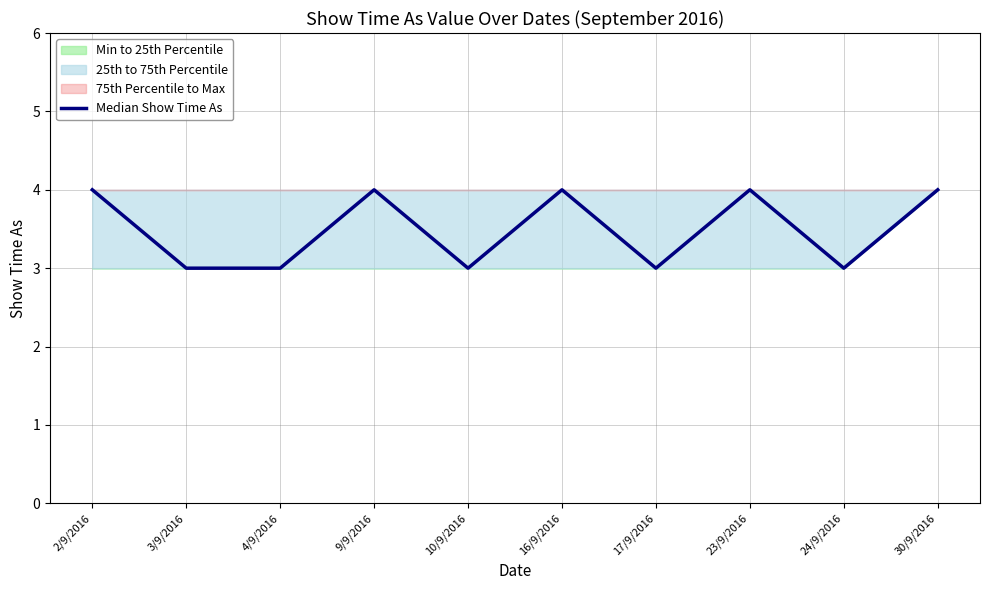

Between 30/9/2016 and 16/9/2016, which is larger?

30/9/2016